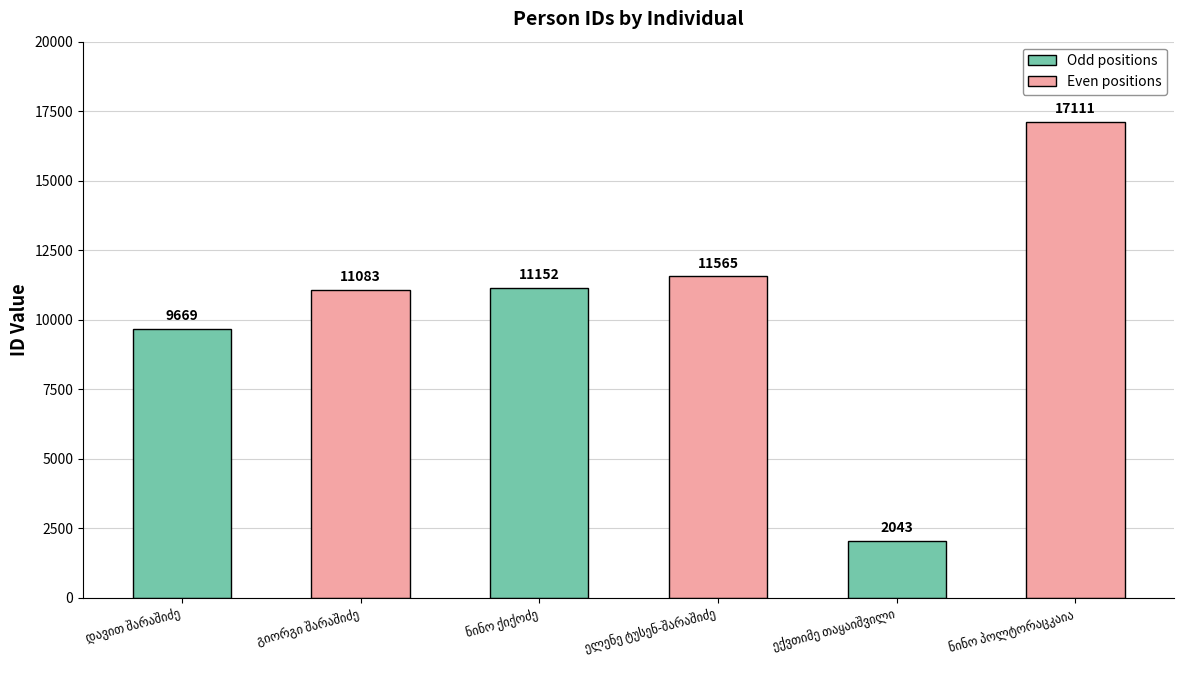

How many data points does each series have?

6